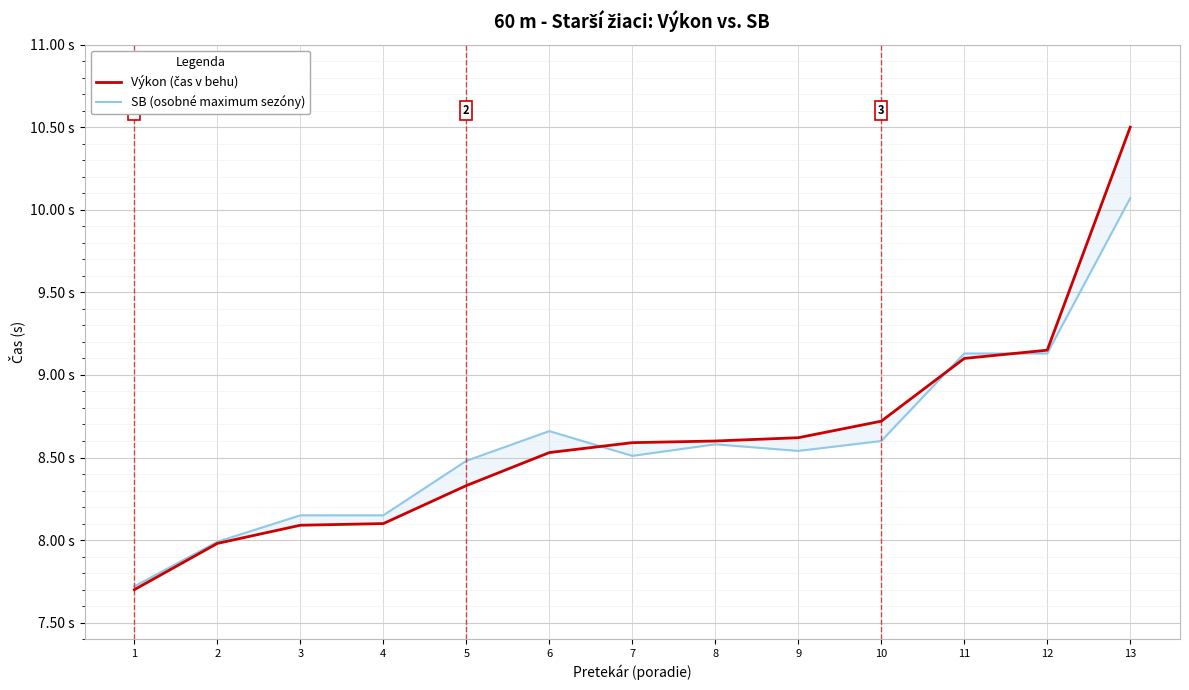

At which category is the sum across all series the highest?

13